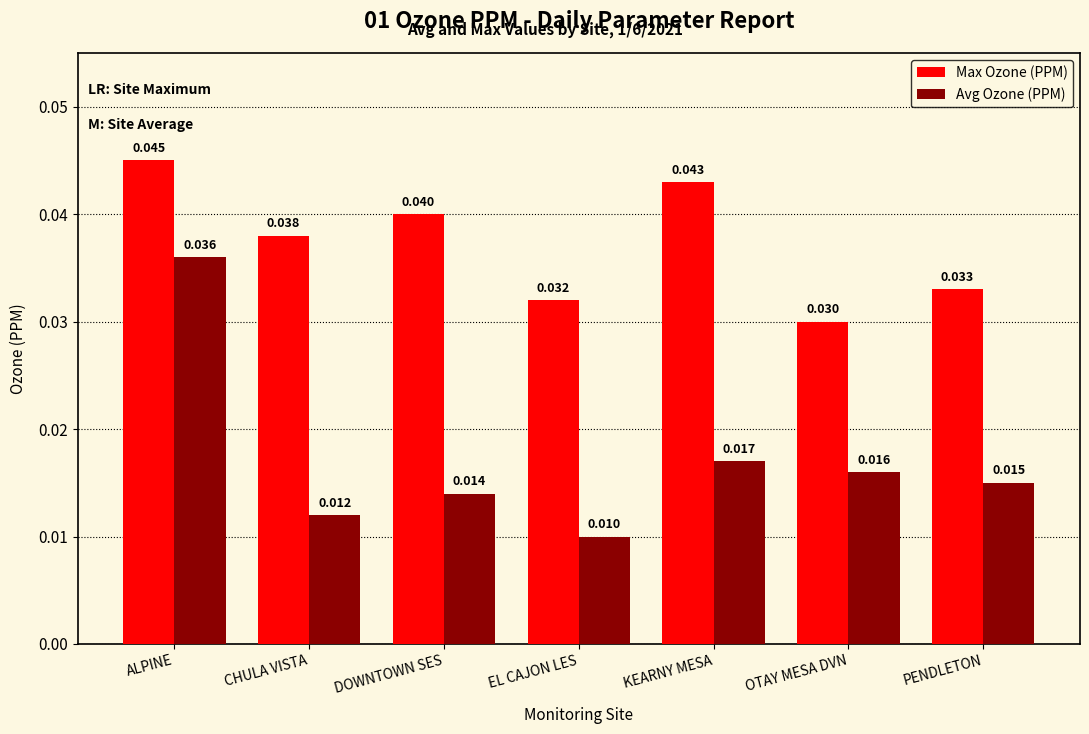

Rank the series by their maximum value, from lowest to highest.

Avg Ozone (PPM), Max Ozone (PPM)